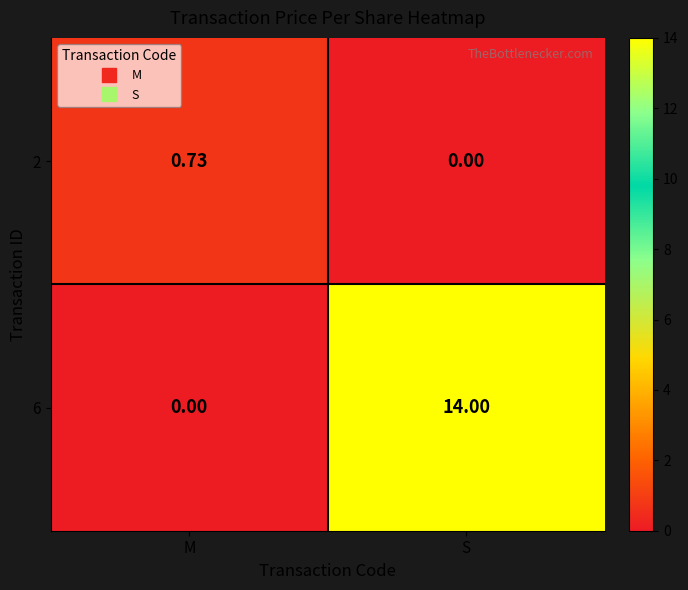

At M, list the series in order from smallest to largest.

6, 2